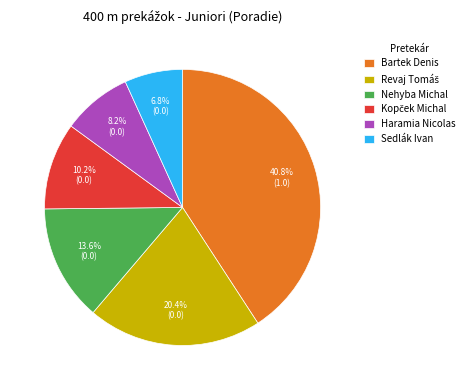

Which has a higher value, Haramia Nicolas or Bartek Denis?

Bartek Denis